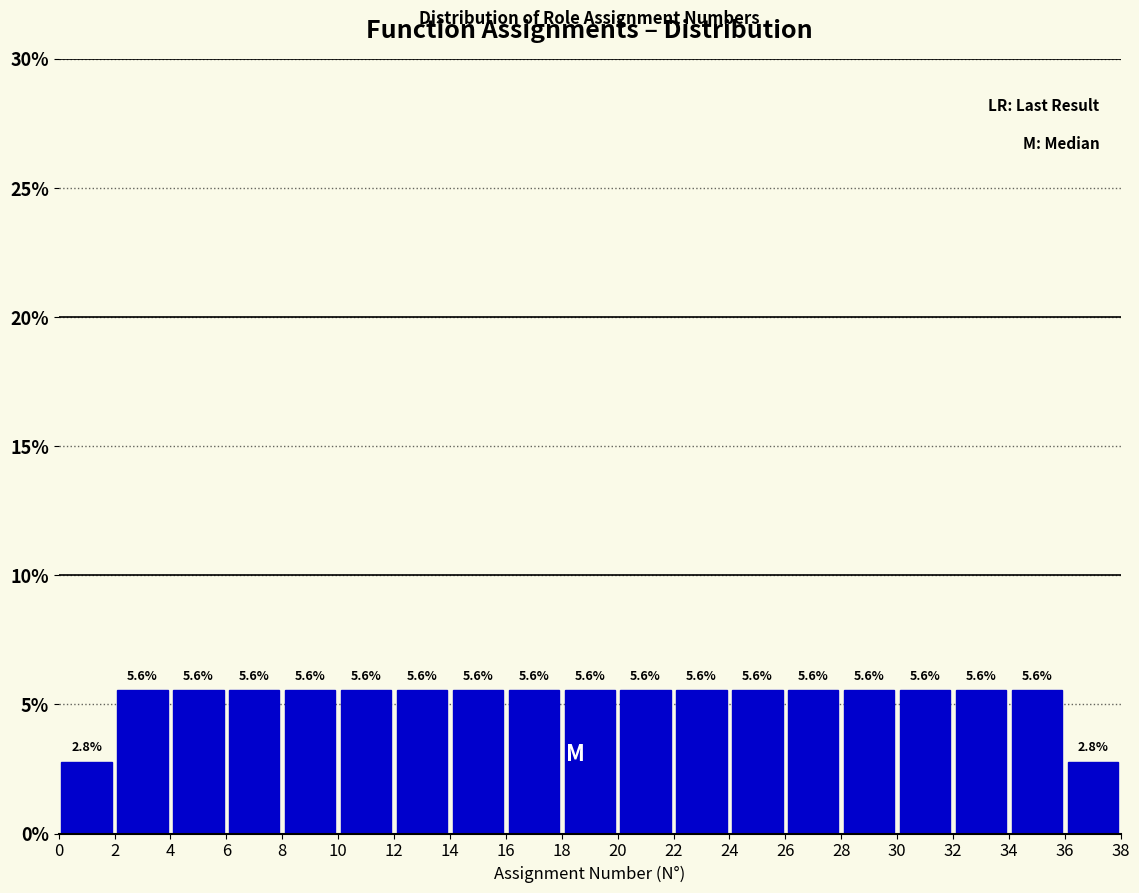

Reading left to right, list every bar in this chart as the range it spans on the x-axis followed by its height.

0 to 2: 2.8
2 to 4: 5.6
4 to 6: 5.6
6 to 8: 5.6
8 to 10: 5.6
10 to 12: 5.6
12 to 14: 5.6
14 to 16: 5.6
16 to 18: 5.6
18 to 20: 5.6
20 to 22: 5.6
22 to 24: 5.6
24 to 26: 5.6
26 to 28: 5.6
28 to 30: 5.6
30 to 32: 5.6
32 to 34: 5.6
34 to 36: 5.6
36 to 38: 2.8